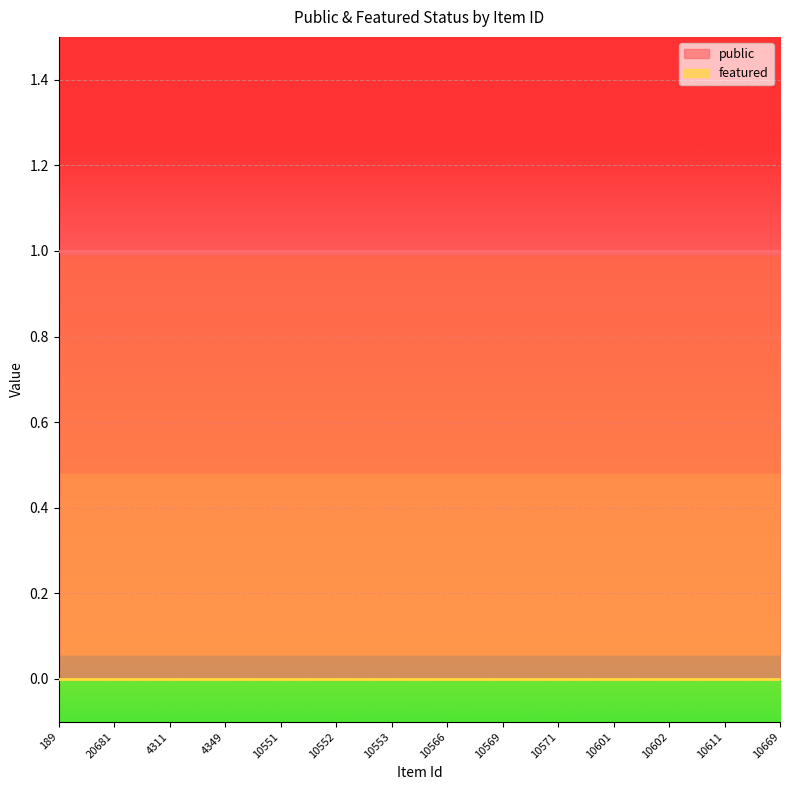

What are all the series names shown in the legend?

public, featured